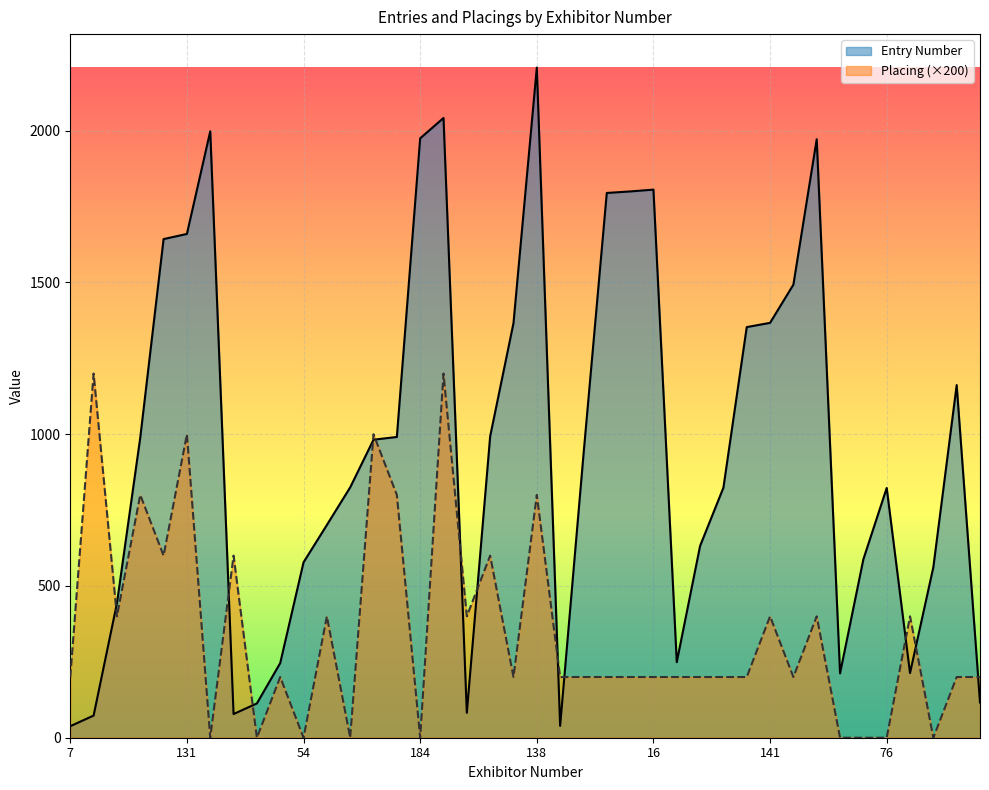

What is the difference between the second highest and second lowest values in the Placing series?

1200